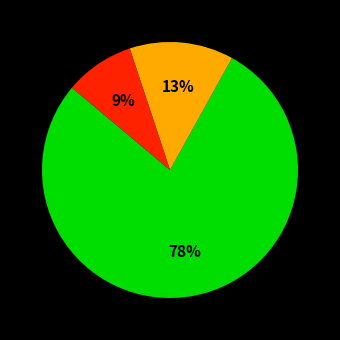

To the nearest percent, what is the difference between the largest and smallest slice percentages?

69%